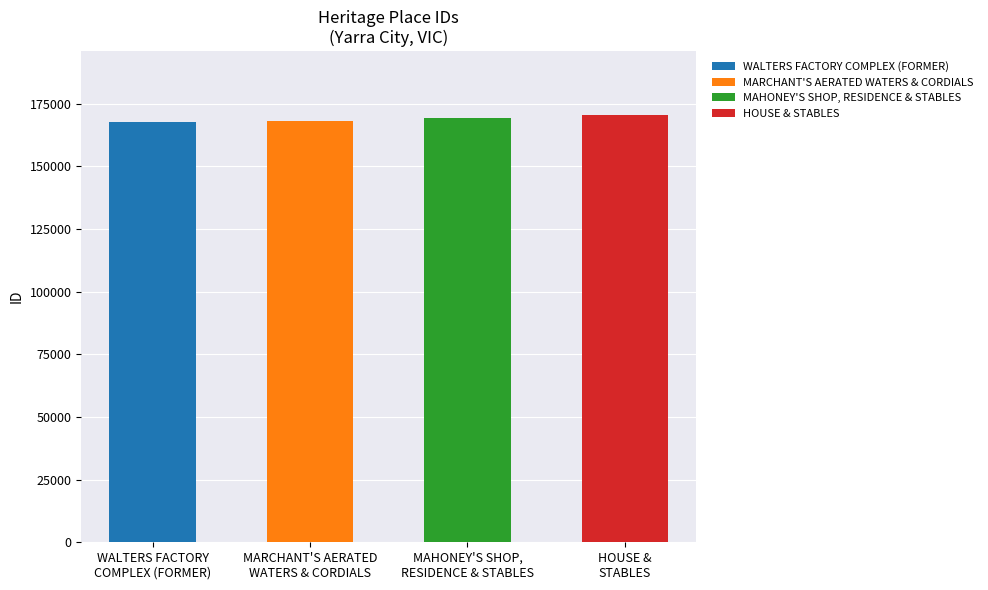

Count the number of values greater than 169145.

1